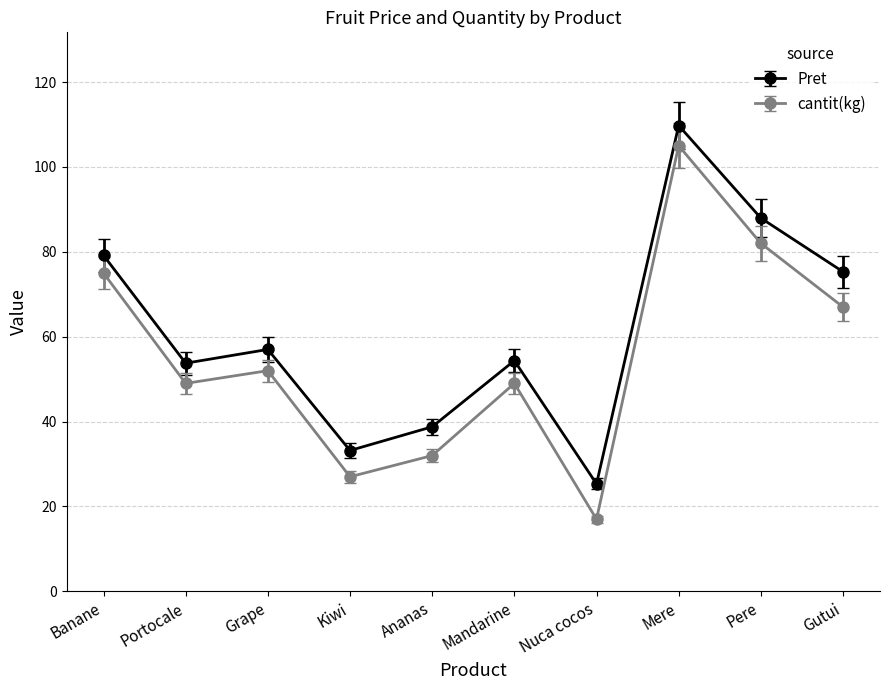

Is it true that Pret equals 132.3 at Pere?

False